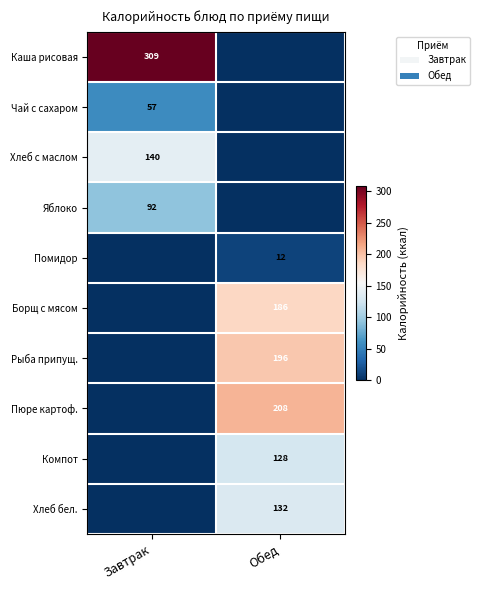

Is it true that Хлеб бел. equals 132 at Обед?

True